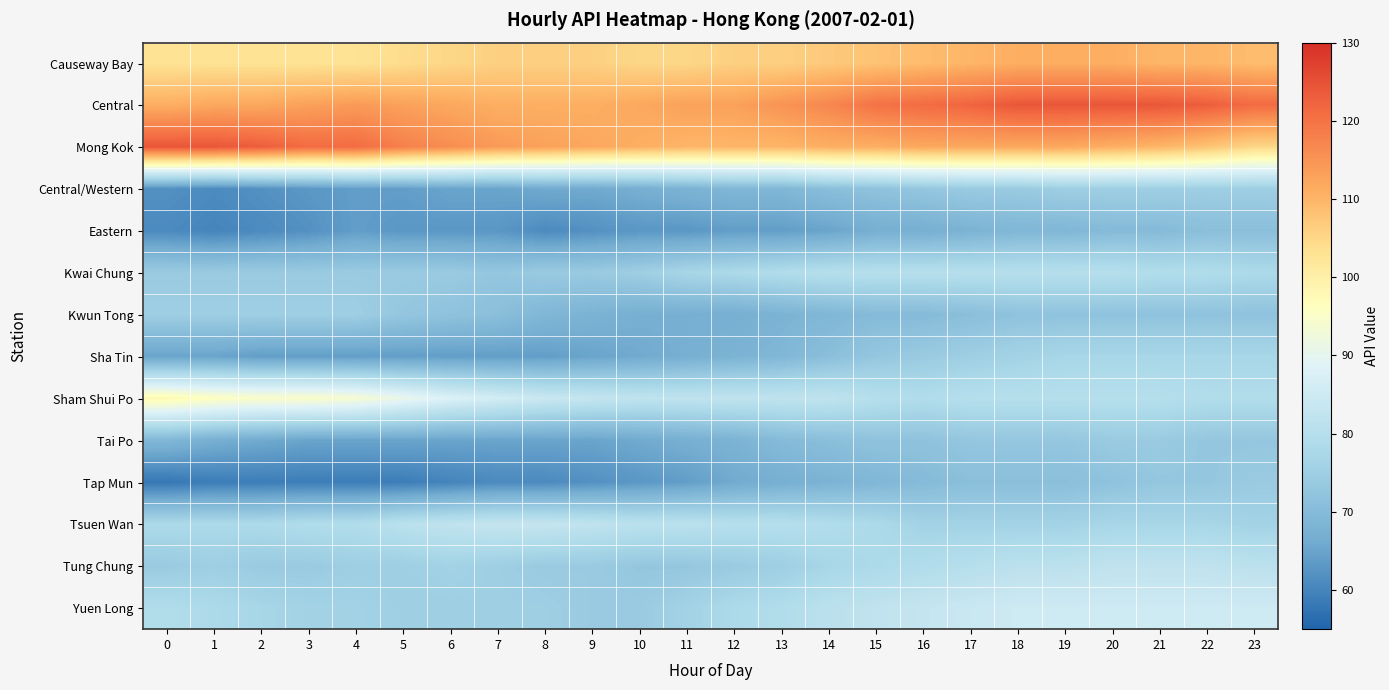

Count the number of categories in the chart.

24